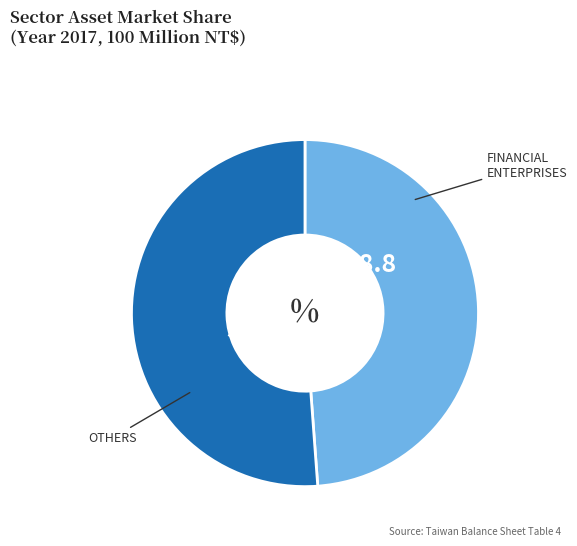

Is there a majority slice in this chart?

Yes